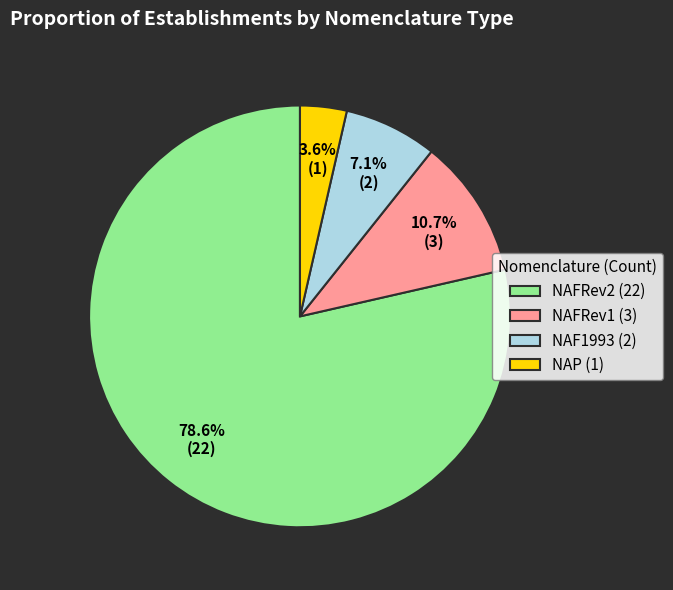

Approximately how many times larger is the value at NAFRev2 compared to NAFRev1?

7.3